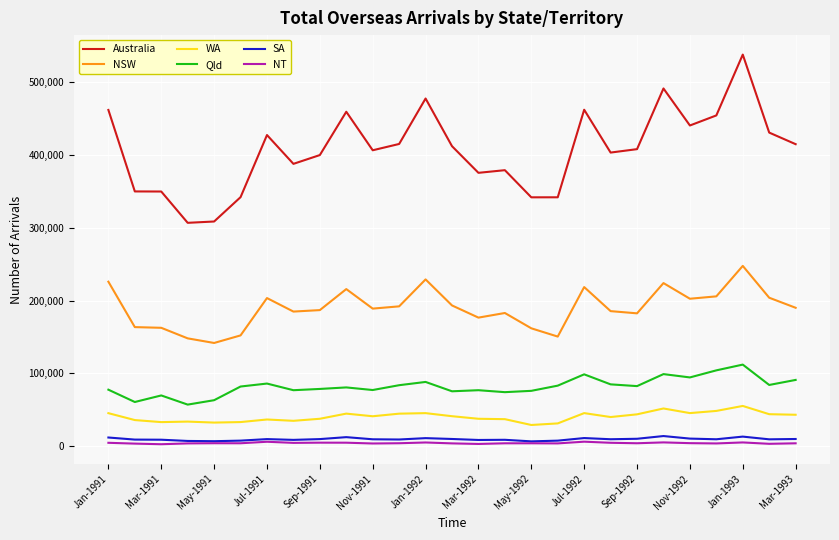

Which series has the widest spread of values?

Australia